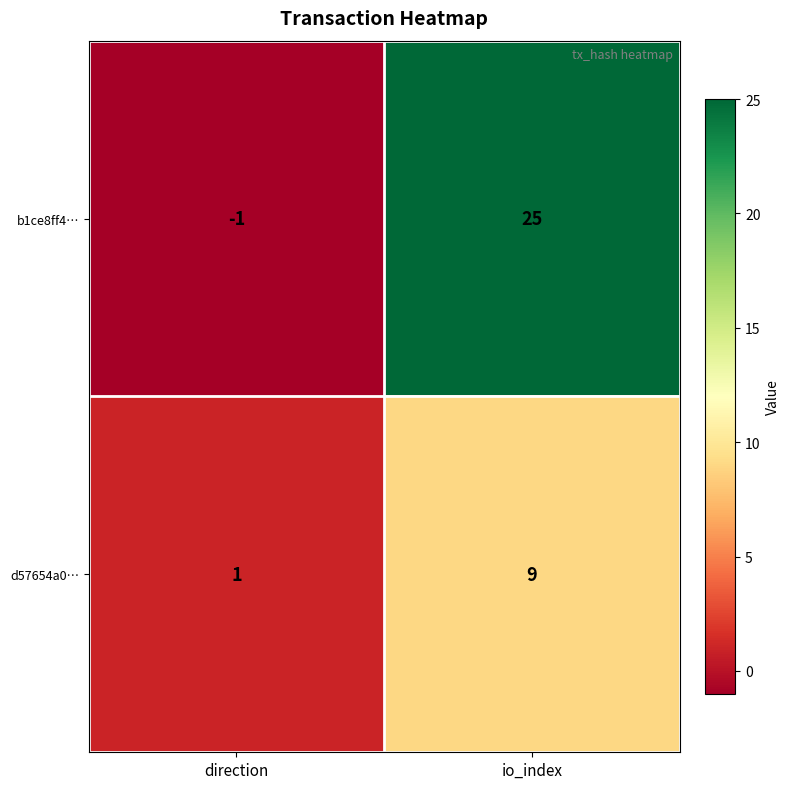

At how many categories does at least one series exceed 18?

1